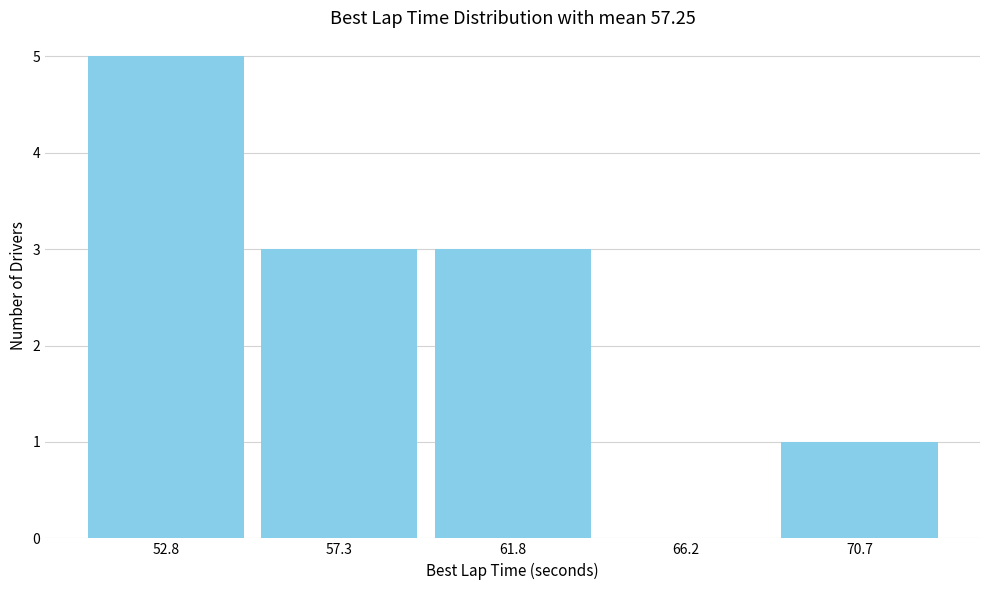

Reading left to right, transcribe this chart: for each bar, give the range it covers on the x-axis and its height. Neither the bar edges nor the heights are printed on the chart, so give them approximately, as read against the axes.

50.5 to 55.0: 5
55.0 to 59.5: 3
59.5 to 64.0: 3
64.0 to 68.5: 0
68.5 to 73.0: 1